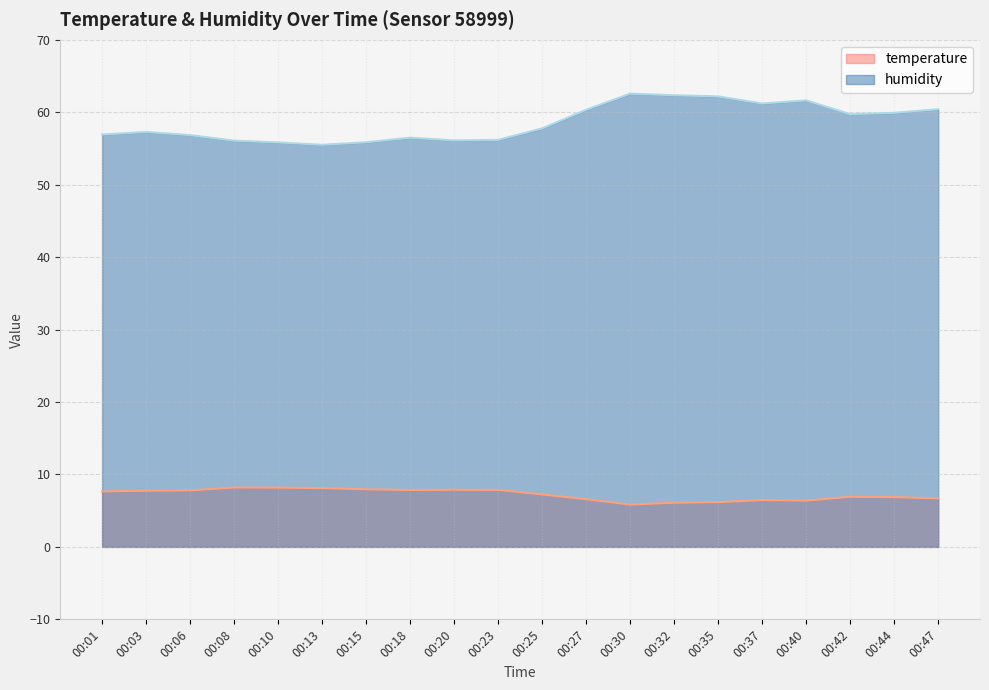

What is the value of the temperature point at the 18th from the left?

6.9